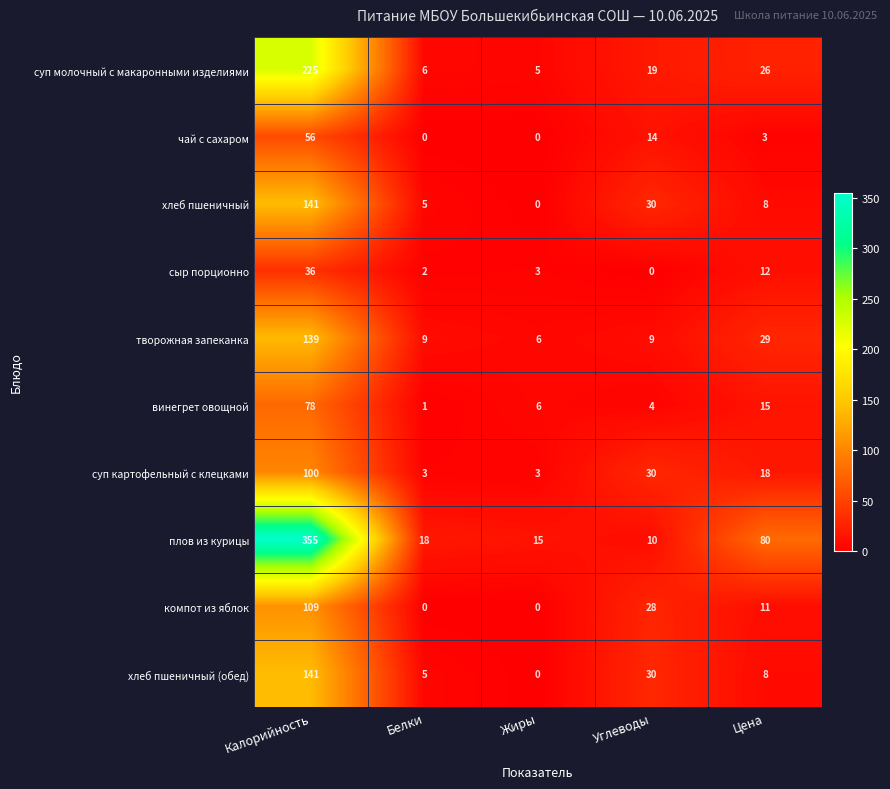

Is the value of творожная запеканка at Жиры greater than the value of чай с сахаром at Цена?

Yes